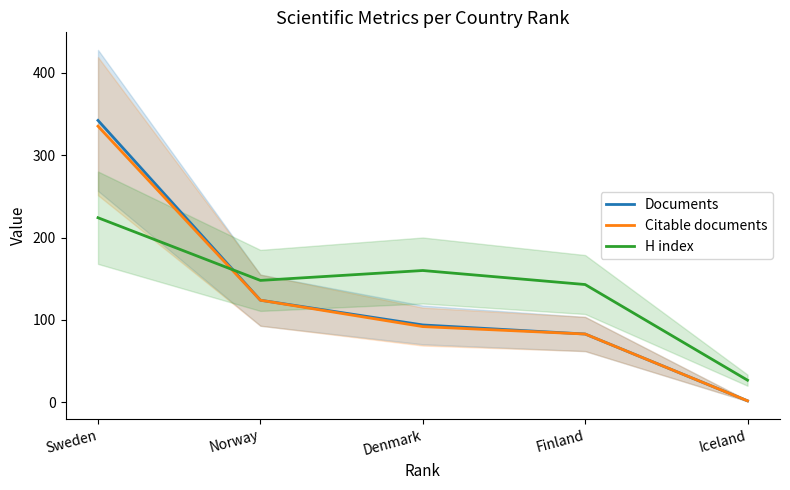

Where is Documents nearest to the value 172?

Norway